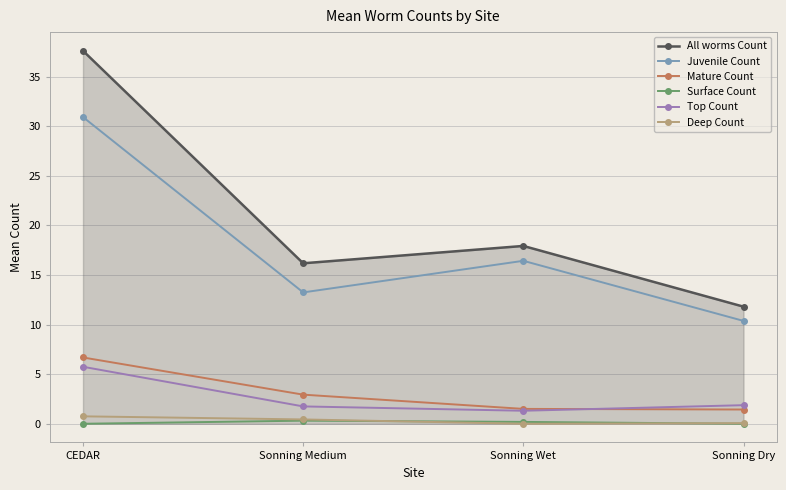

The Juvenile Count series shows 16.3 at CEDAR. True or false?

False